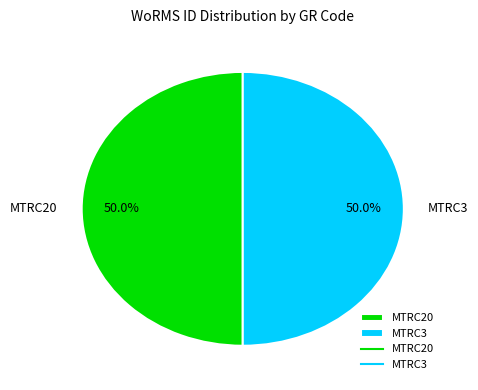

To the nearest percent, what portion does MTRC3 represent?

50%